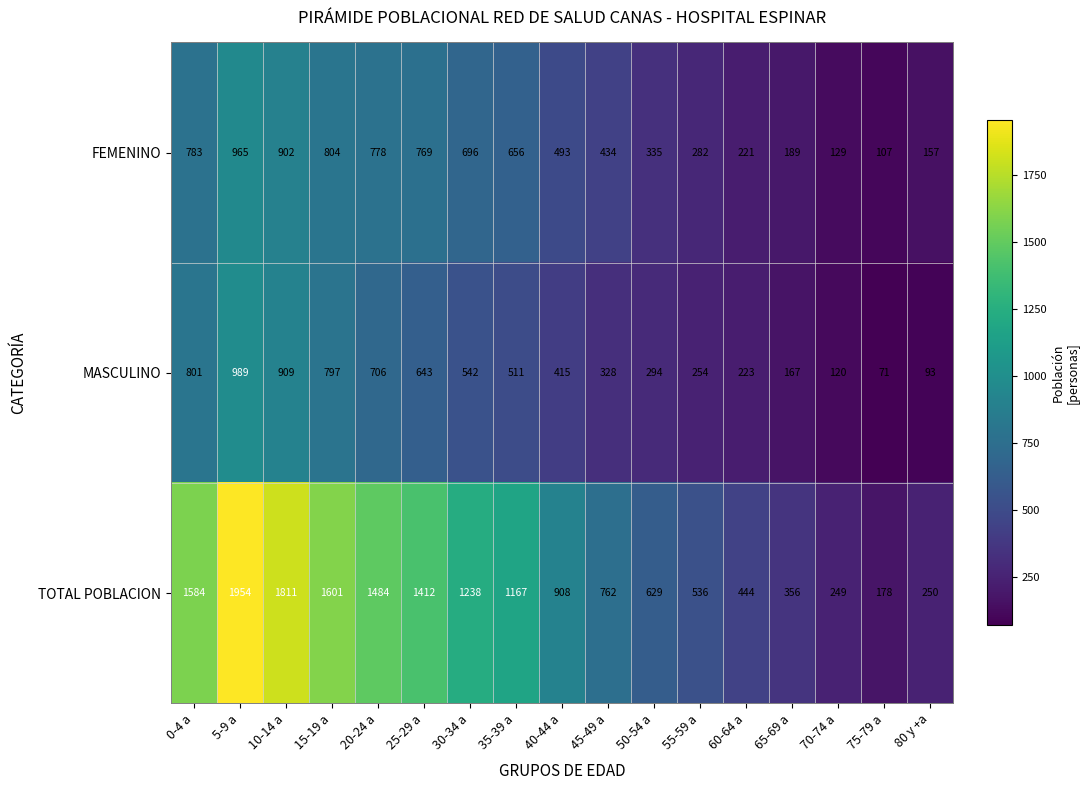

List the series in order of their peak value, highest first.

TOTAL POBLACION, MASCULINO, FEMENINO